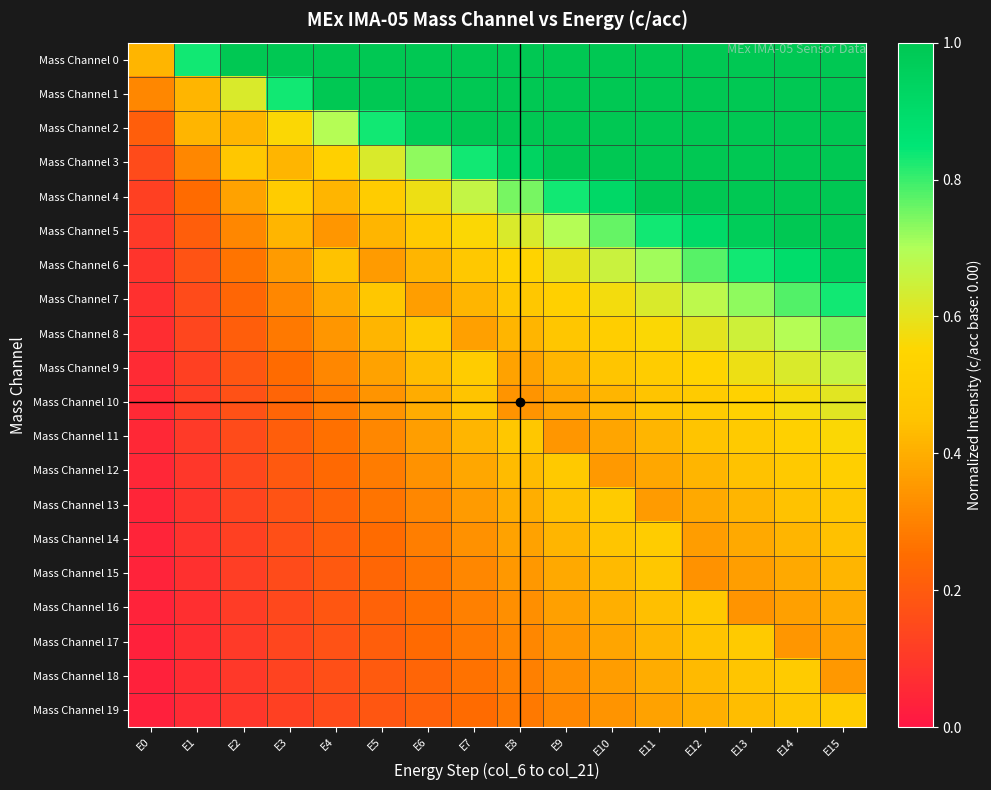

Which has a higher value, E9 or E10?

E9